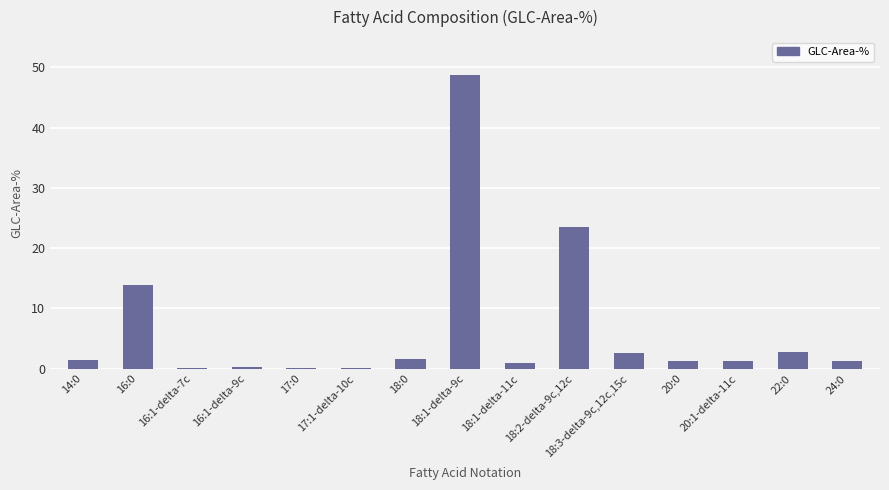

Which label corresponds to the largest value in the chart?

18:1-delta-9c